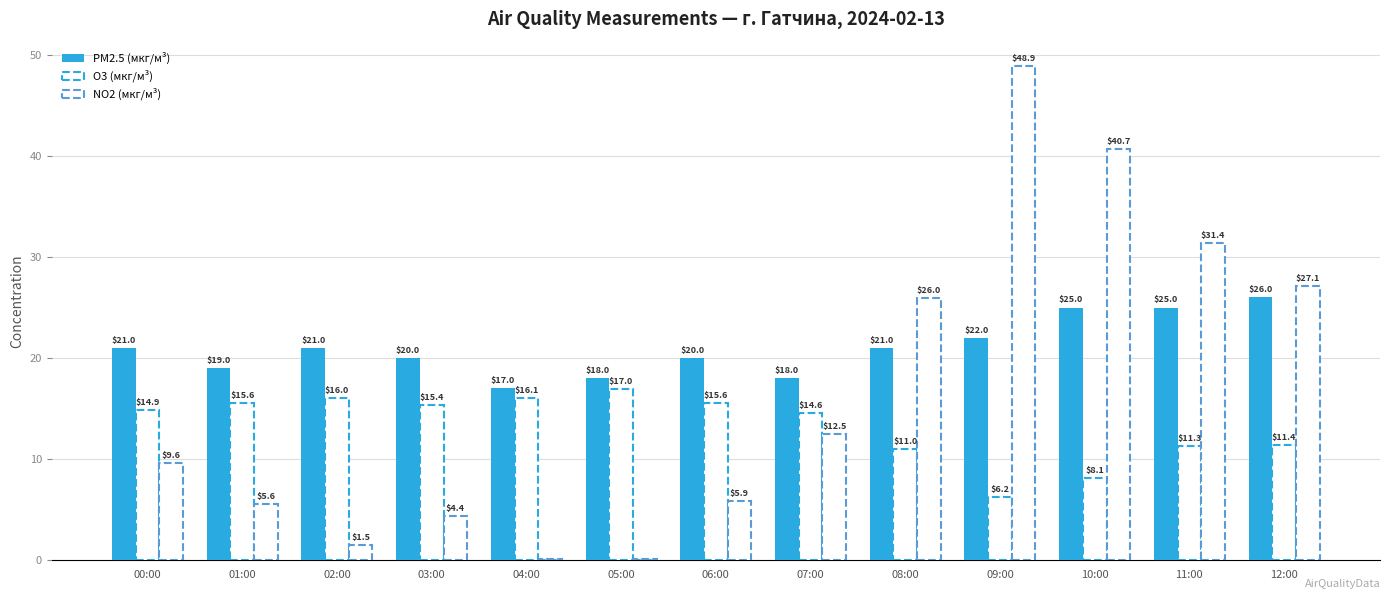

What is the sum of all NO2 (мкг/м³) values?

213.8